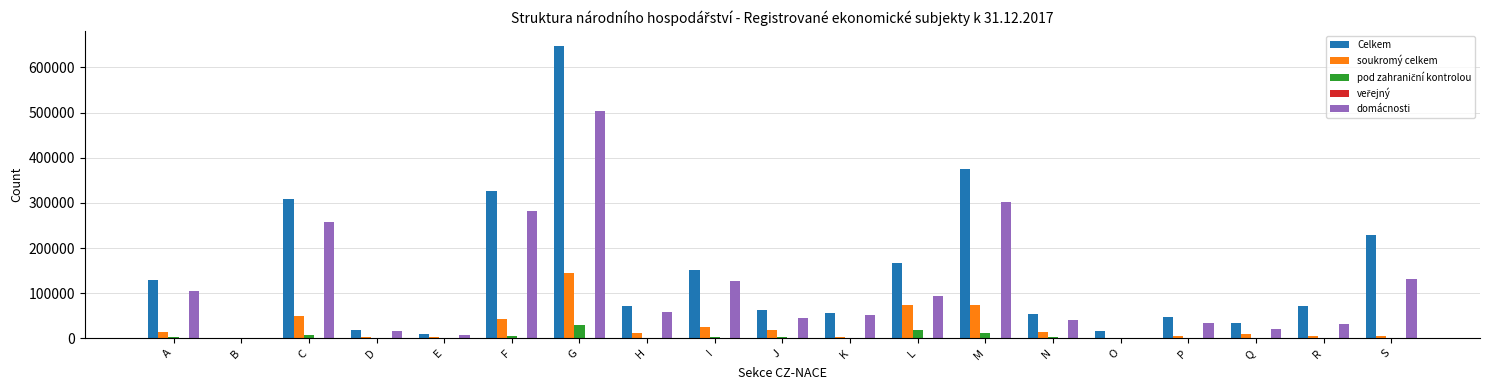

How many categories are shown in the chart?

19